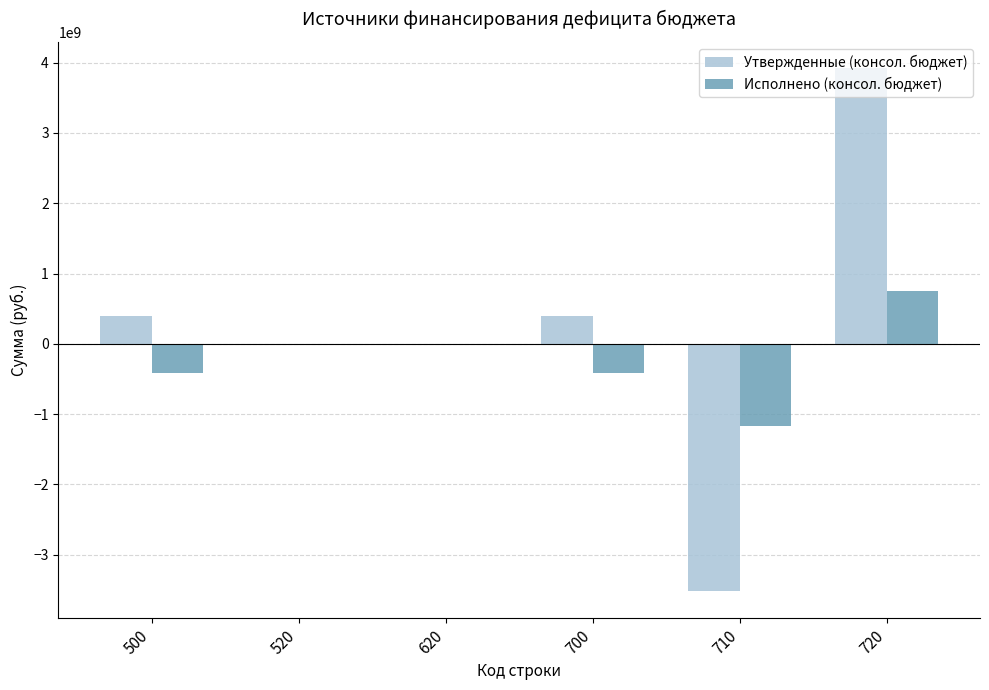

Which series changed the most between 500 and 720?

Утвержденные (консол. бюджет)